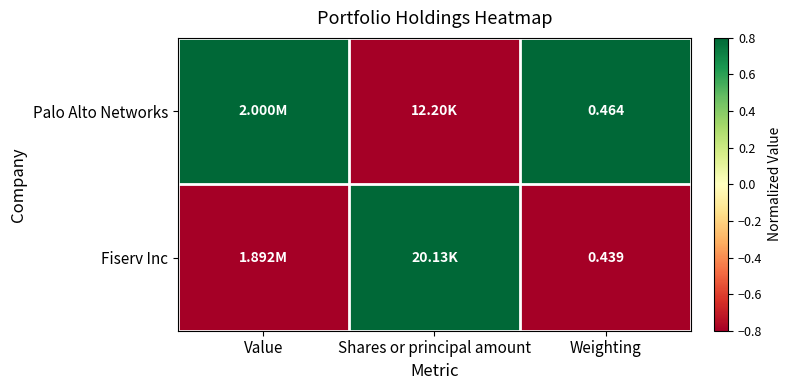

Read the Fiserv Inc value at Shares or principal amount.

0.8